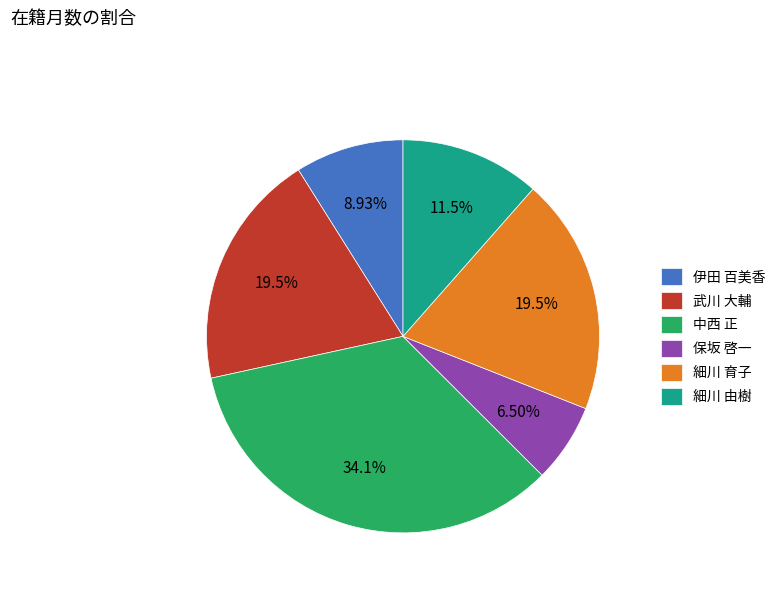

Does any single category account for the majority?

No